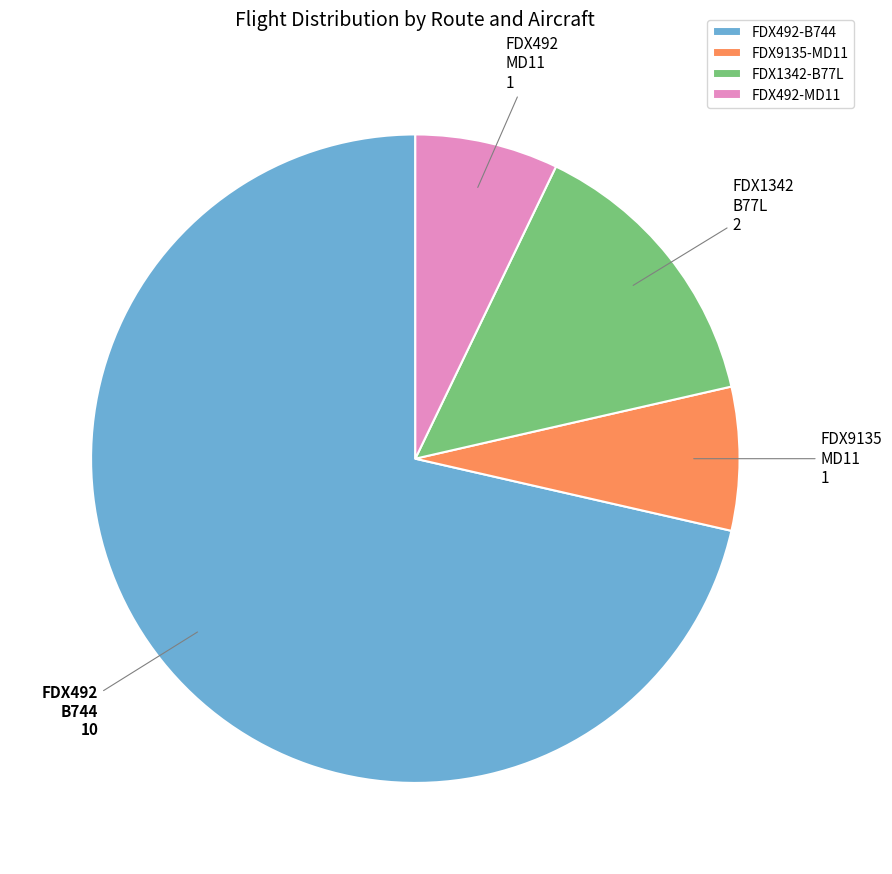

Is the sum of FDX492-MD11 and FDX1342-B77L greater than half?

No